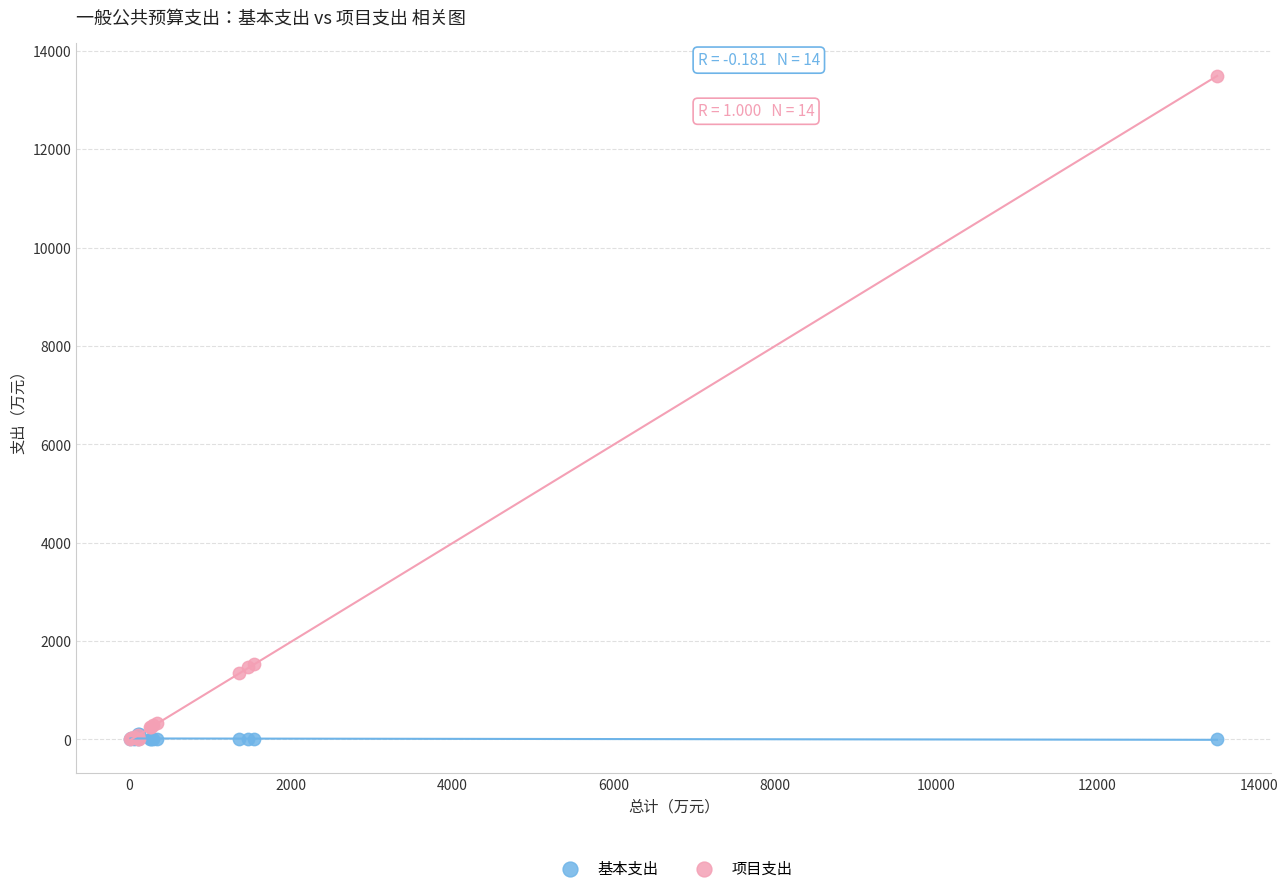

What are all the series names shown in the legend?

基本支出, 项目支出